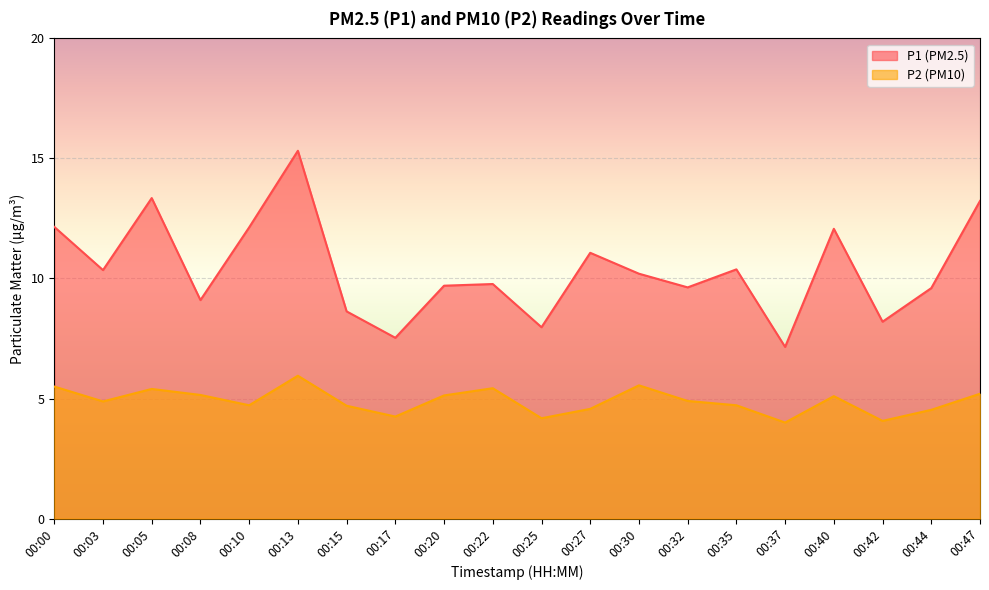

What is the sum of all P1 values?

207.5